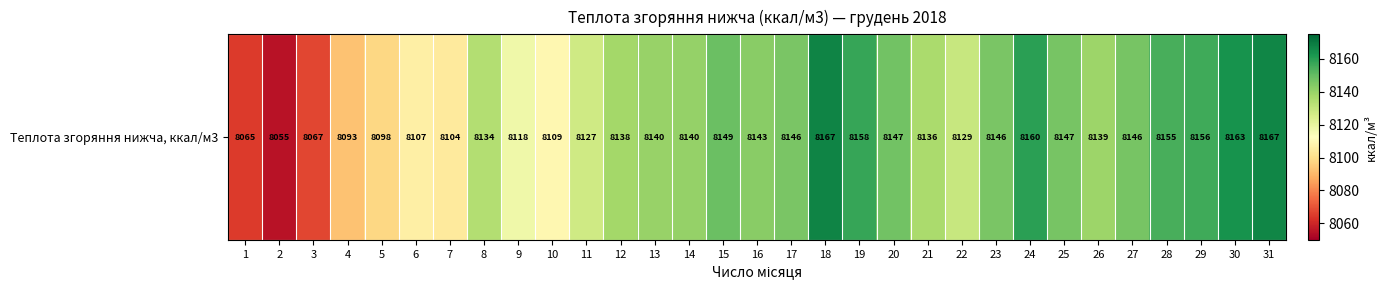

How many series are shown in this chart?

1